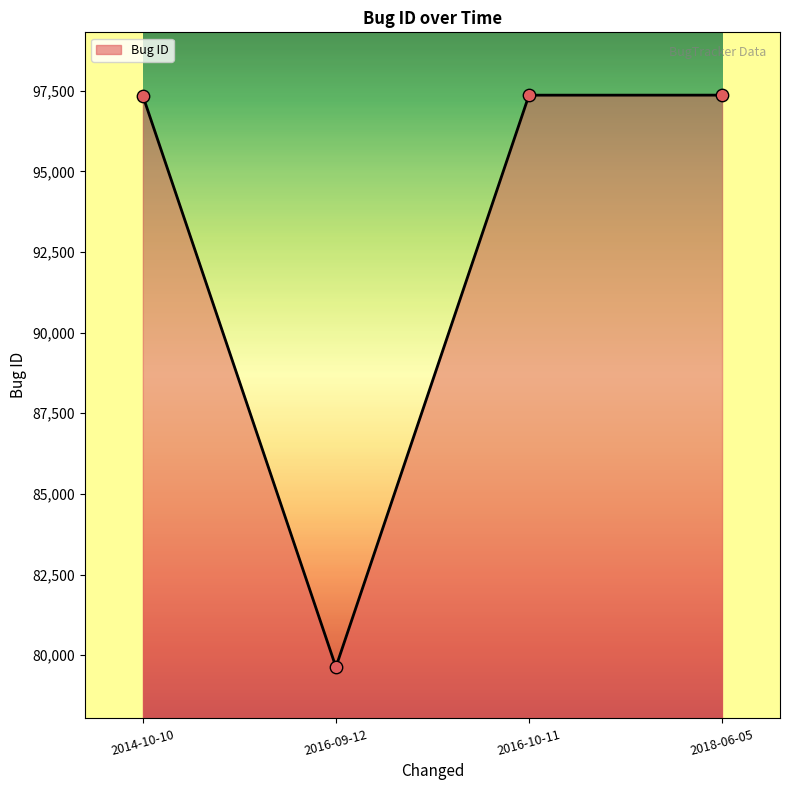

What is the change in value from 2014-10-10 to 2016-10-11?

+18